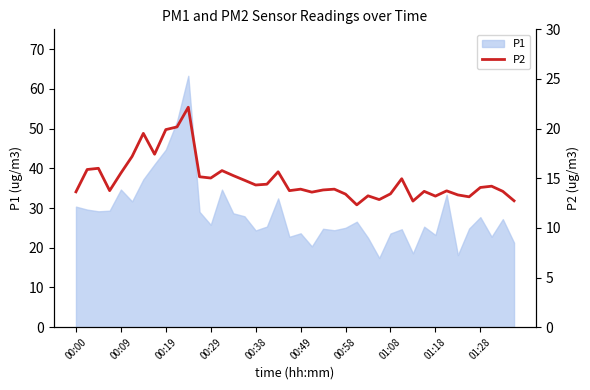

True or false: P1 has a value of 25.8 at 00:29.

True